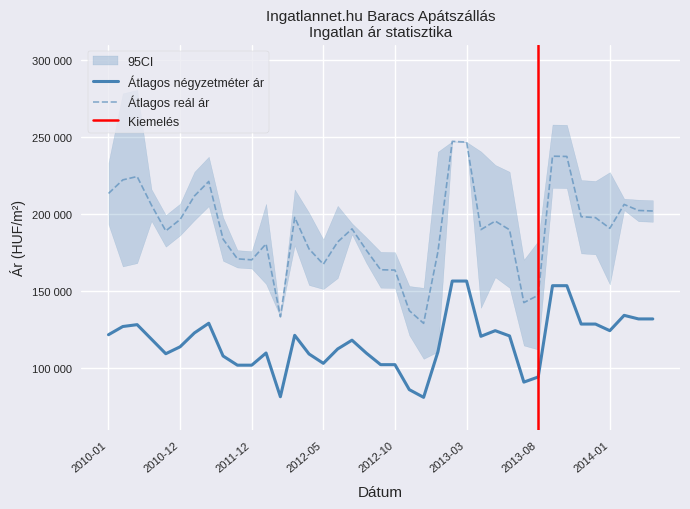

Read the Átlagos reál ár value at 2013-01.

175724